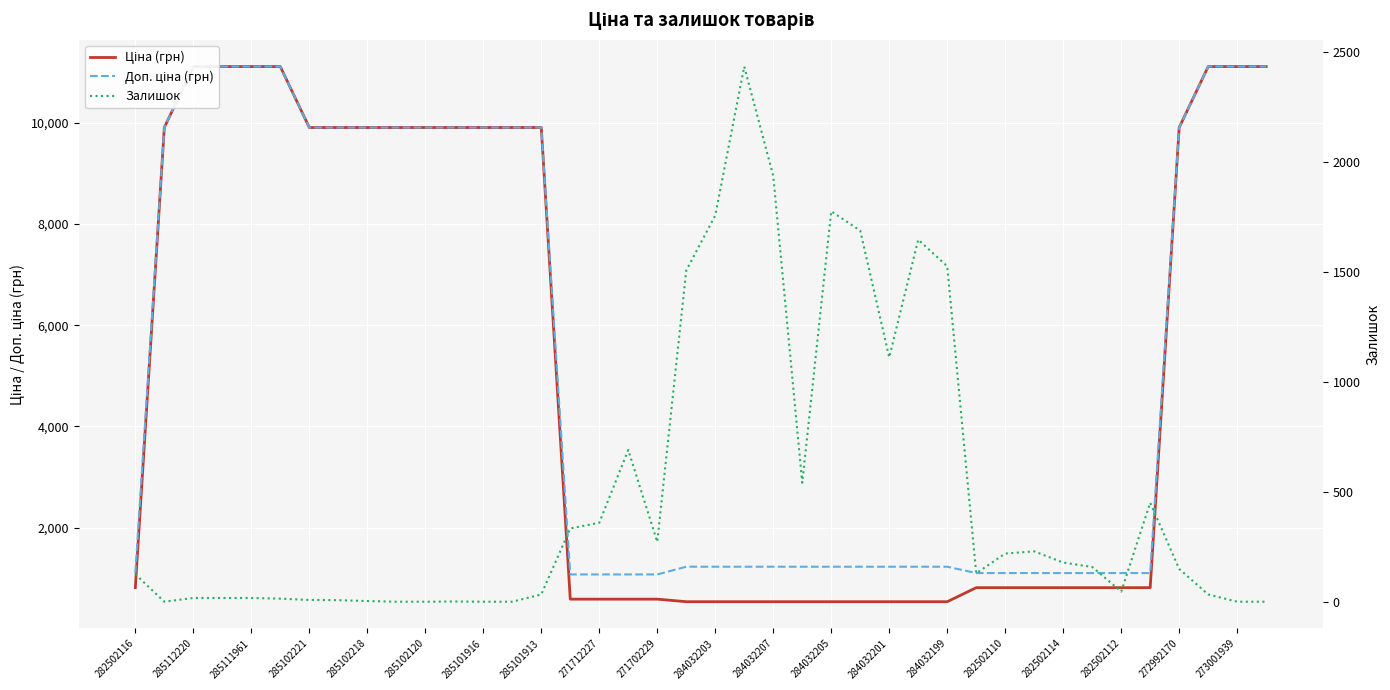

Rank the series at 285102221 from lowest to highest value.

Залишок, Ціна (грн), Доп. ціна (грн)